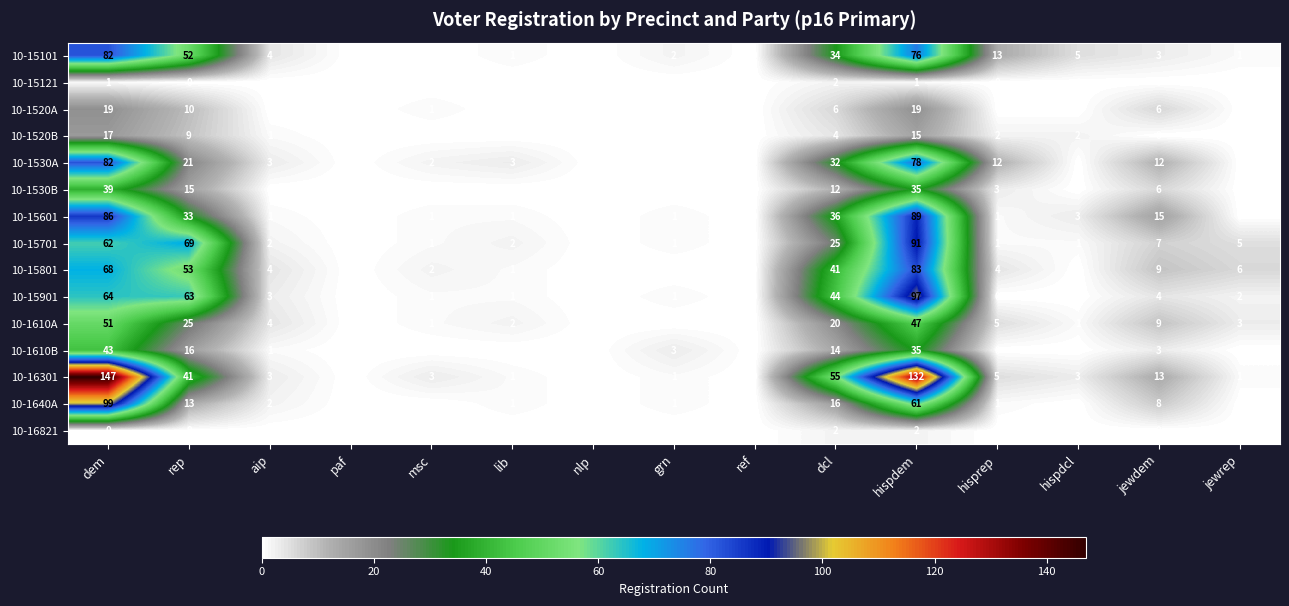

The value of 10-16821 at msc is 1. True or false?

False